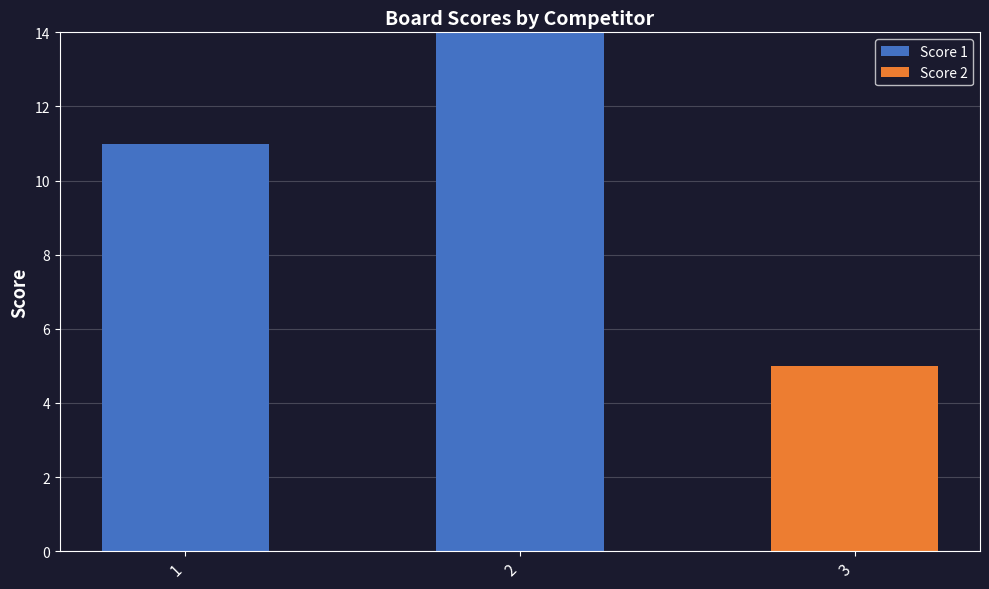

Reading right to left, list the values for the Score 1 series.

3=0	2=14	1=11